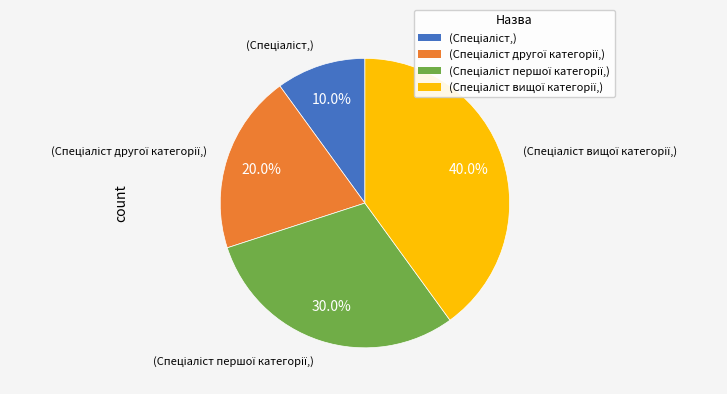

Count the number of slices in the pie.

4